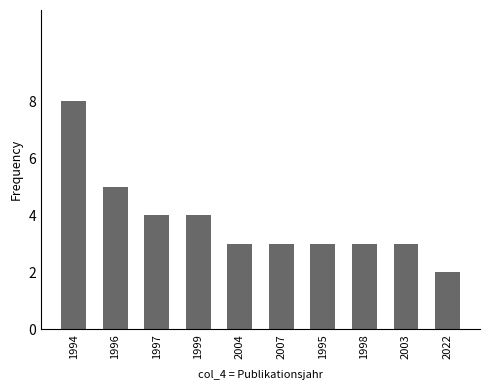

What position from the left is 1996?

2